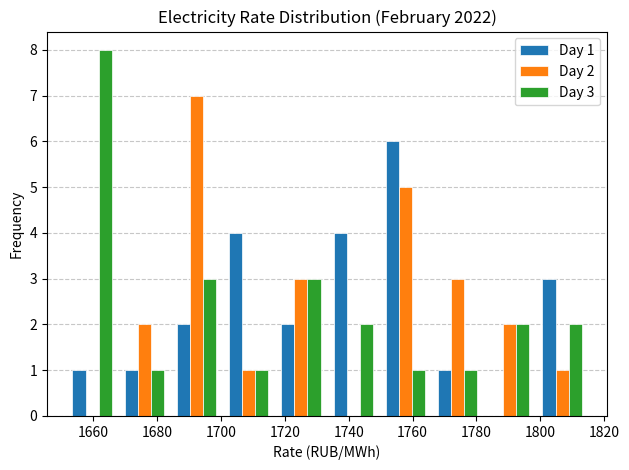

In the Day 3 series, which range on the x-axis has the tallest bar?

1652 to 1668